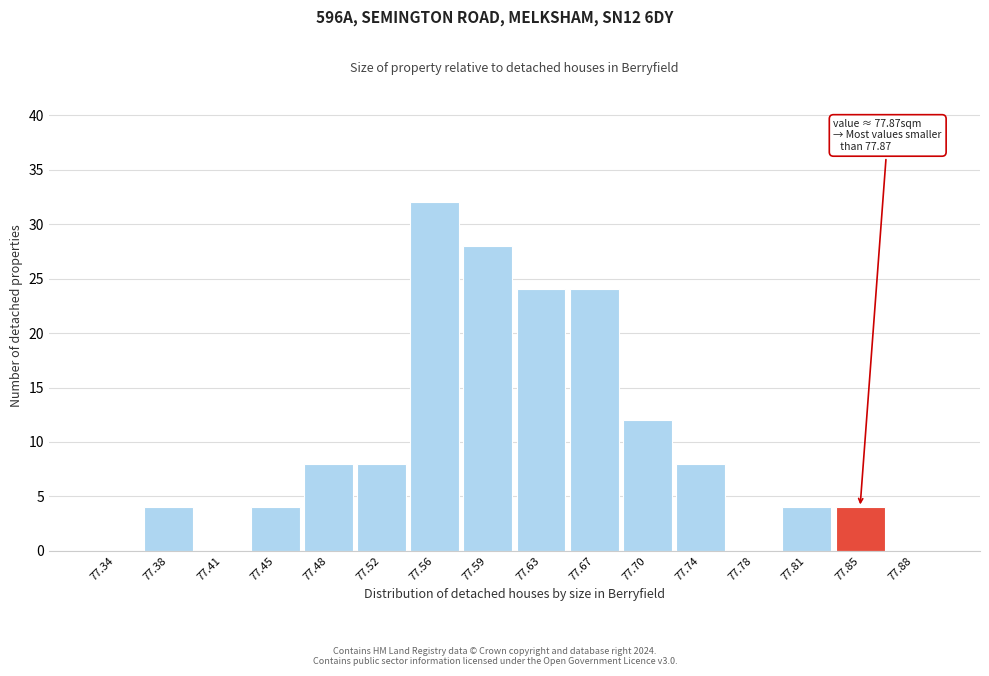

Reading right to left, transcribe all the data shown in this chart.

77.88=0	77.85=4	77.81=4	77.78=0	77.74=8	77.70=12	77.67=24	77.63=24	77.59=28	77.56=32	77.52=8	77.48=8	77.45=4	77.41=0	77.38=4	77.34=0